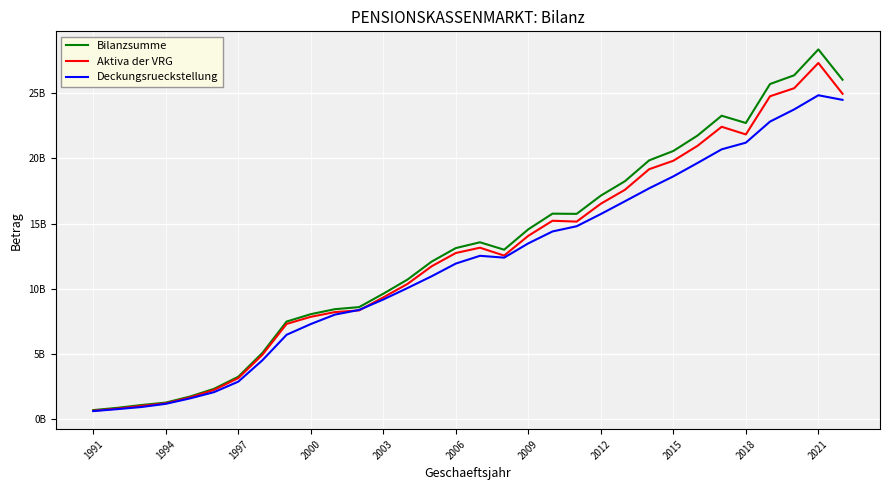

Does the chart display data point markers on the line(s)?

No